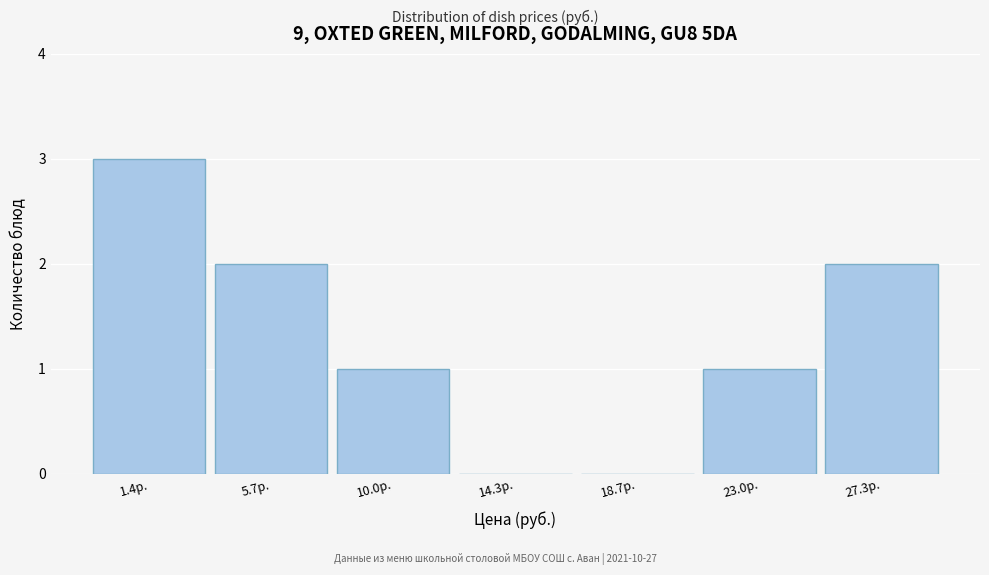

Reading left to right, transcribe all the data shown in this chart.

1.4р.=3	5.7р.=2	10.0р.=1	14.3р.=0	18.7р.=0	23.0р.=1	27.3р.=2